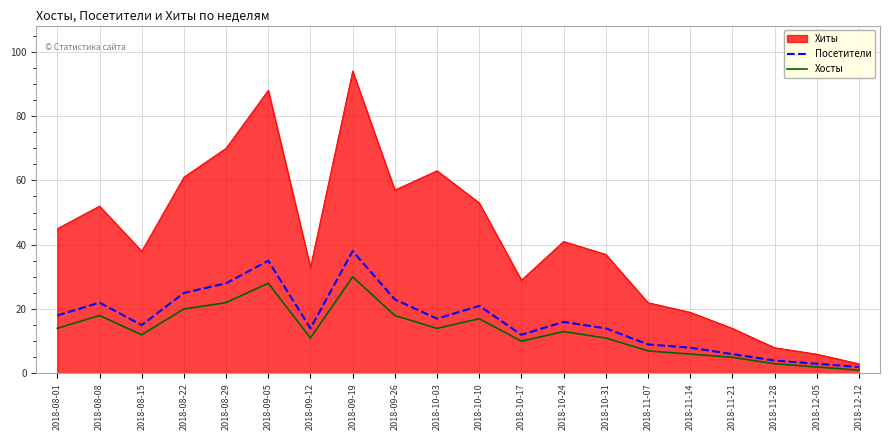

True or false: Хосты has more than 0 interior local peaks.

True